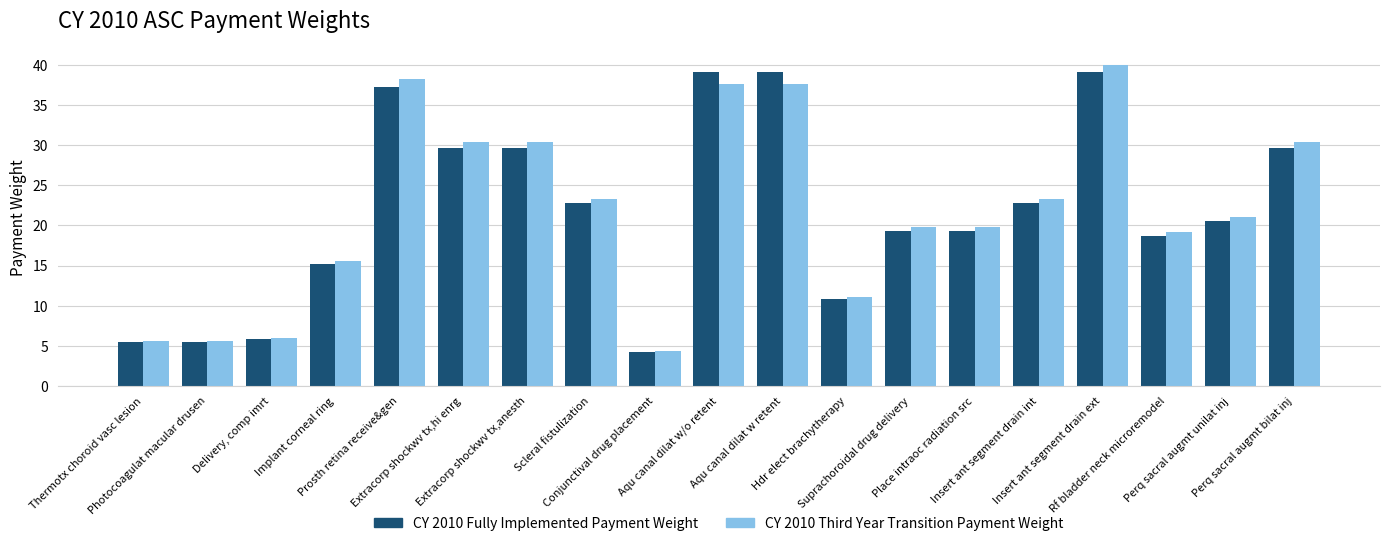

What is the maximum value for CY 2010 Third Year Transition Payment Weight?

40.1